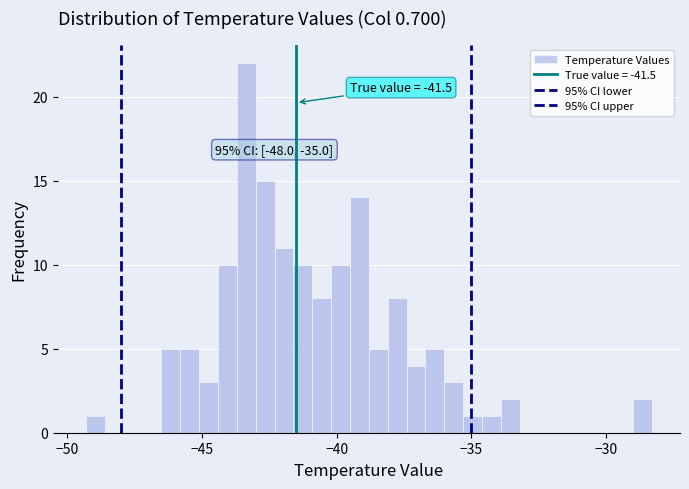

Read against the x-axis, roughly where is the centre of the tallest bar?

-43.5